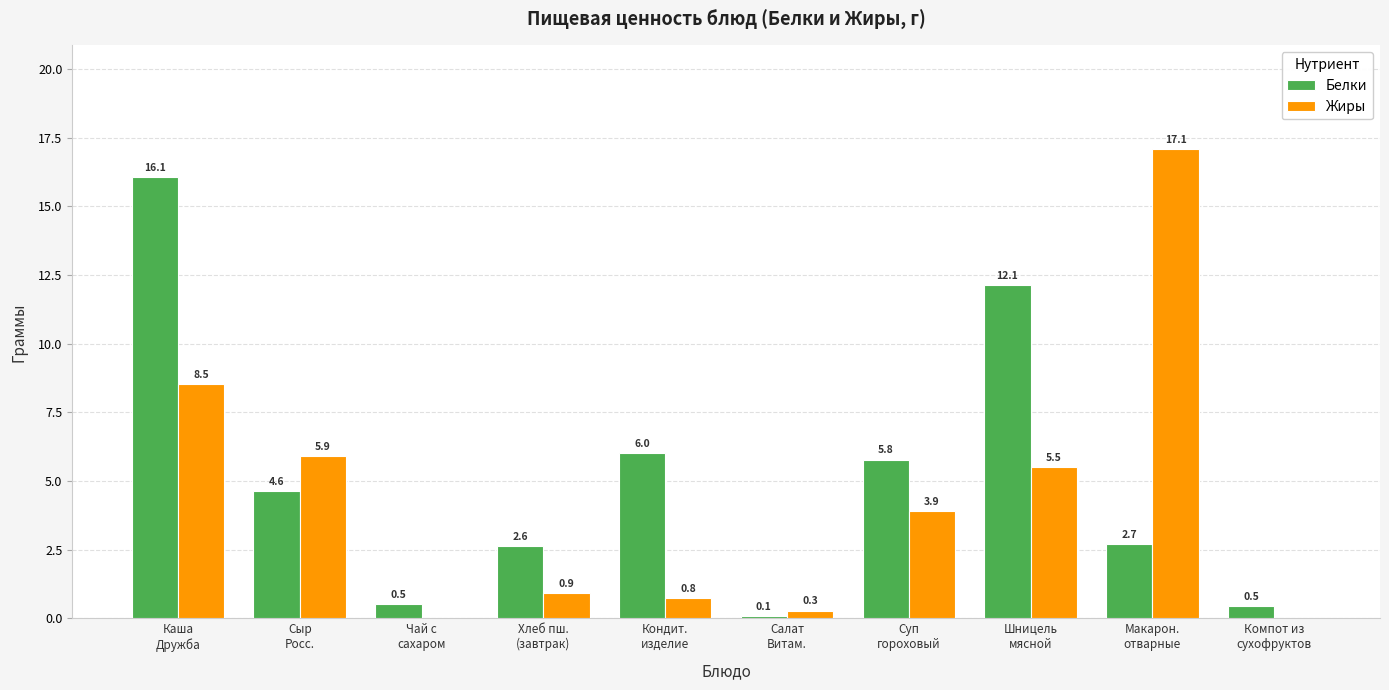

At which label is Жиры closest to 8?

Каша
Дружба